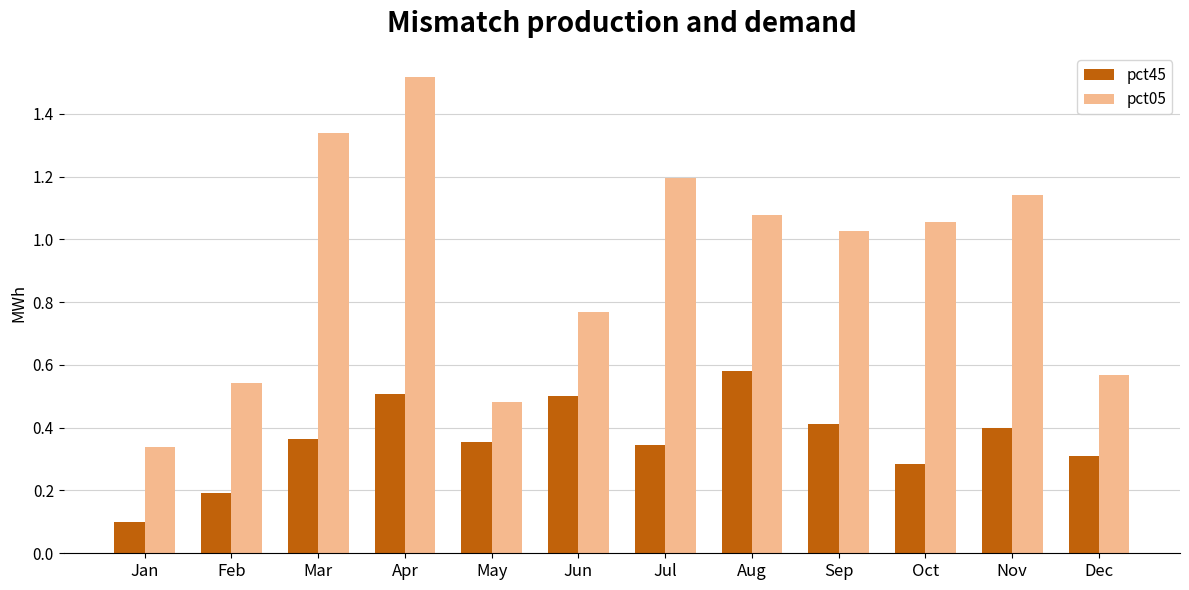

What is the difference between the maximum and minimum values in the pct05 series?

1.2